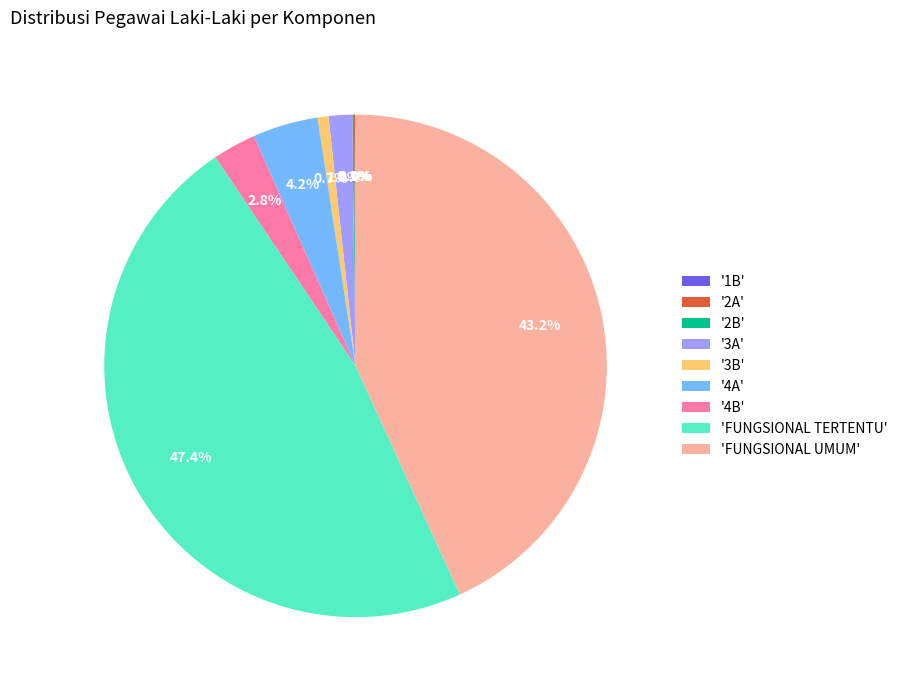

Which category has the biggest portion of the pie?

'FUNGSIONAL TERTENTU'